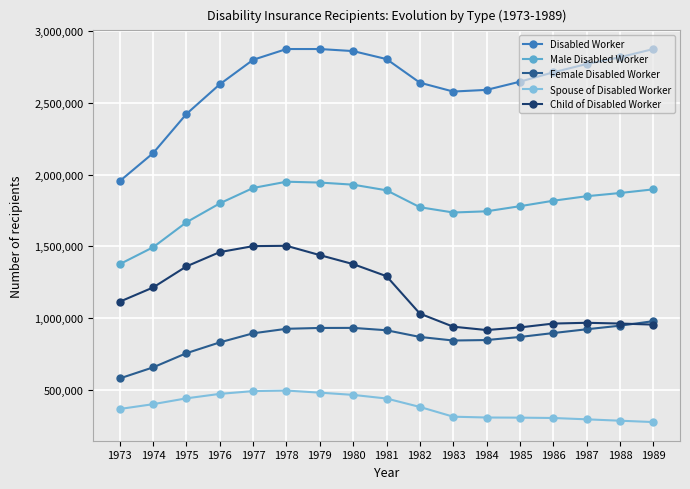

The Male Disabled Worker series shows 556473 at 1979. True or false?

False